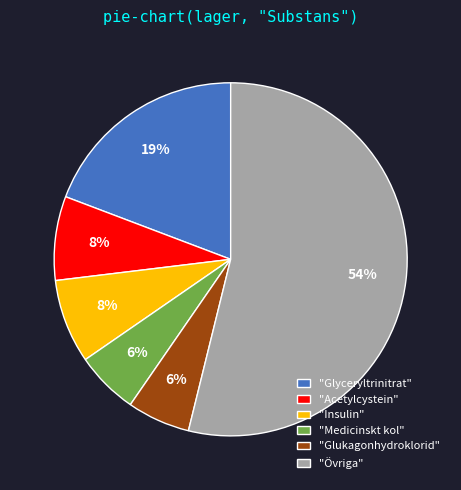

Count the number of slices in the pie.

6